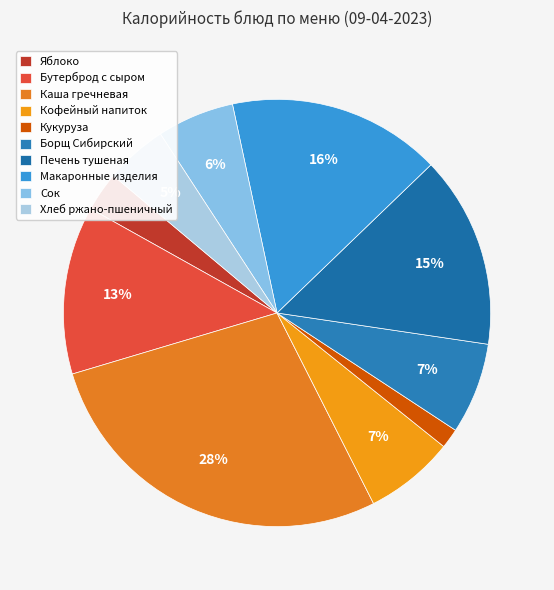

How many segments does this pie chart have?

10